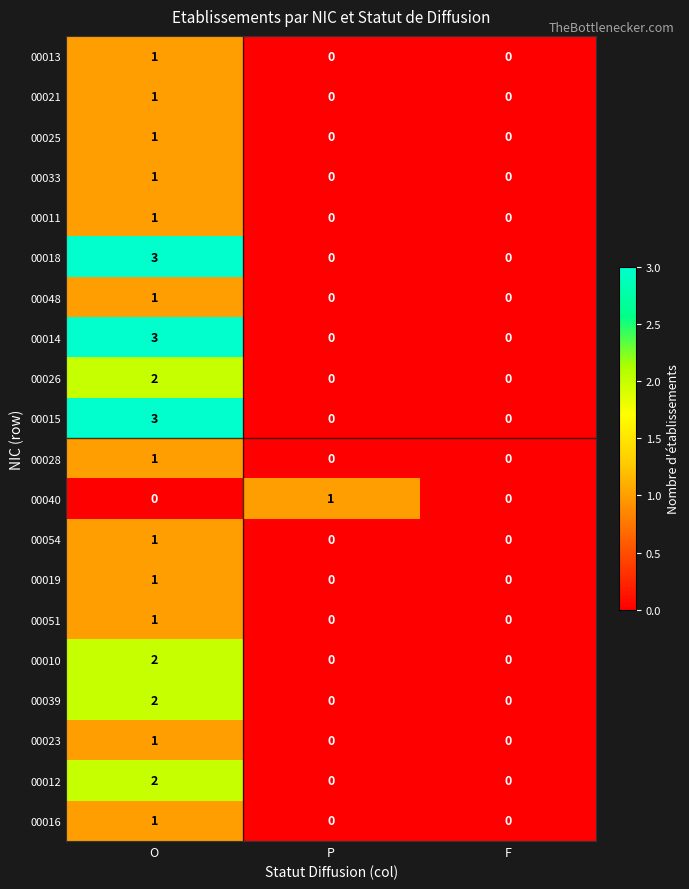

Read the 00018 value at O.

3